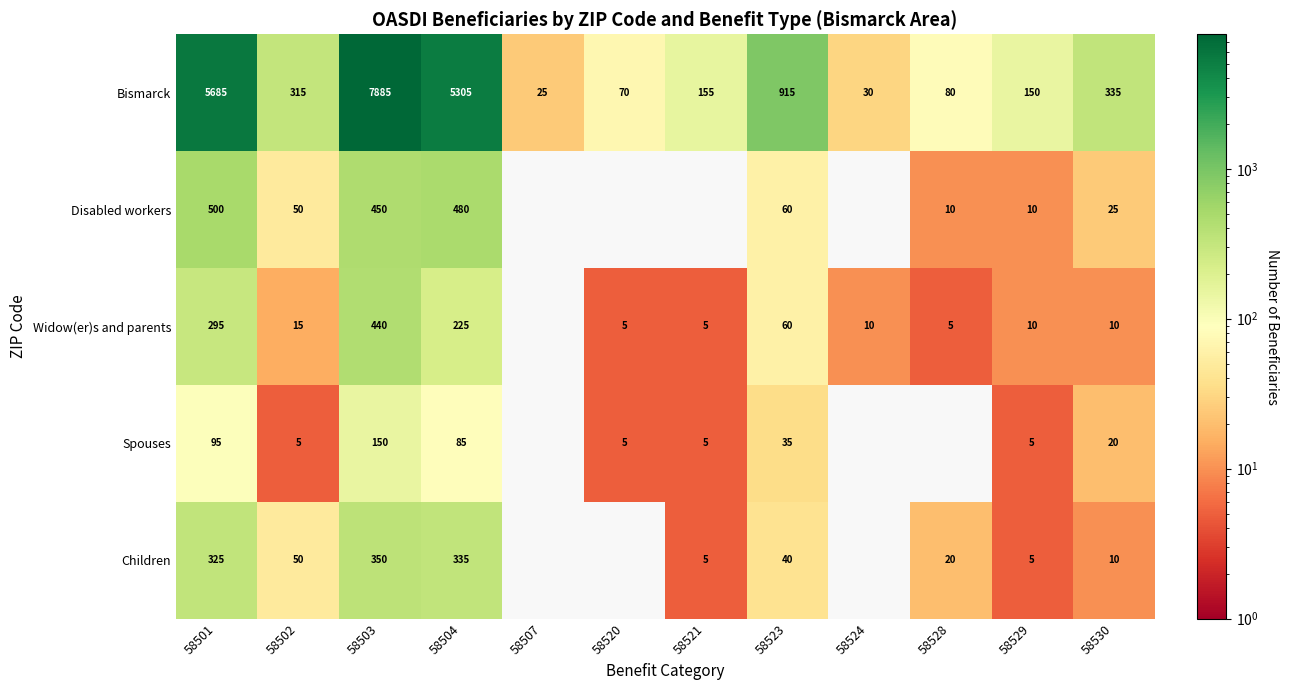

The value of Widow(er)s and parents at 58521 is 5. True or false?

True